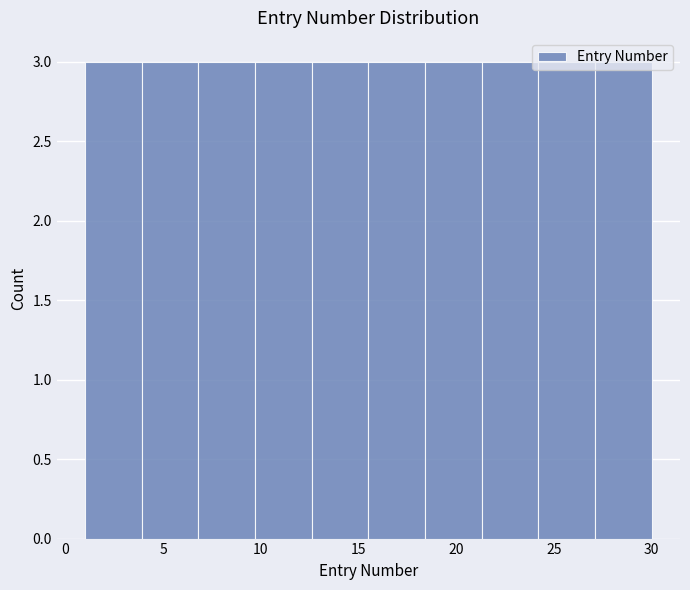

Reading left to right, list every bar in this chart as the range it spans on the x-axis followed by its height. Neither the bar edges nor the heights are printed on the chart, so give them approximately, as read against the axes.

1.0 to 3.9: 3
3.9 to 6.8: 3
6.8 to 9.7: 3
9.7 to 12.6: 3
12.6 to 15.5: 3
15.5 to 18.4: 3
18.4 to 21.3: 3
21.3 to 24.2: 3
24.2 to 27.1: 3
27.1 to 30.0: 3